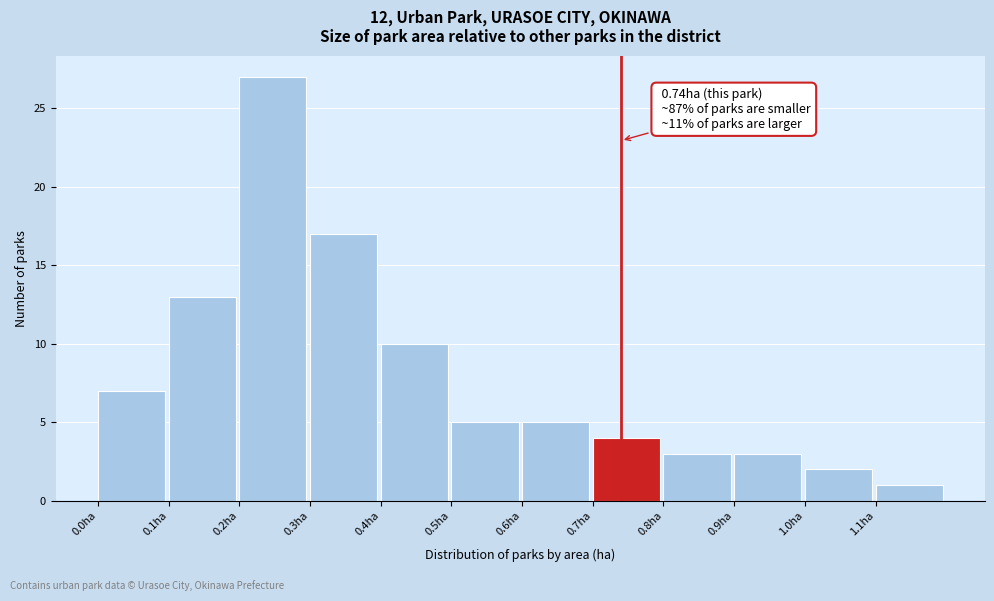

Over which range of the x-axis is the bar tallest?

0.2 to 0.3